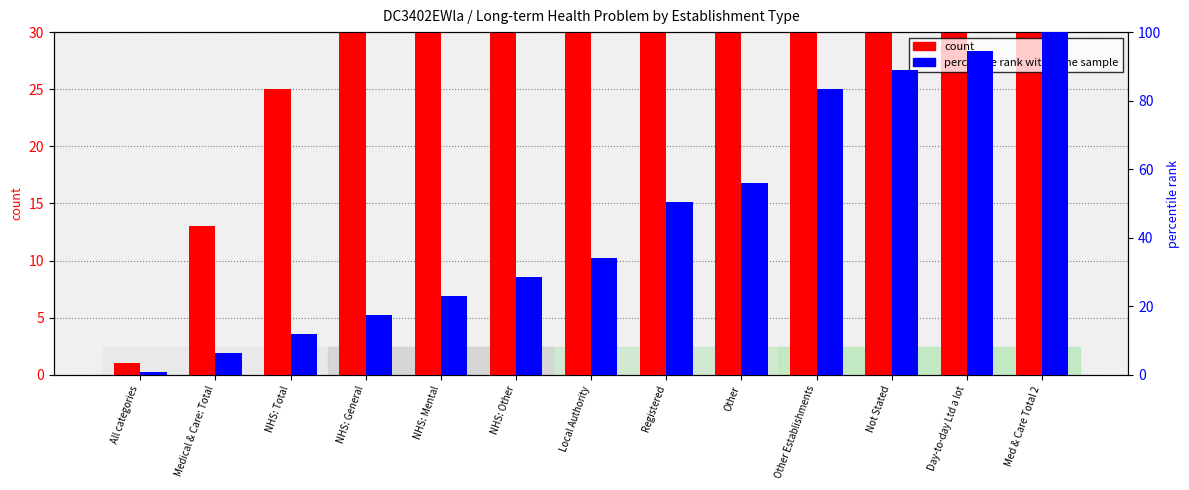

What is the difference between the percentile rank within the sample values at NHS: Total and Other?

44.0